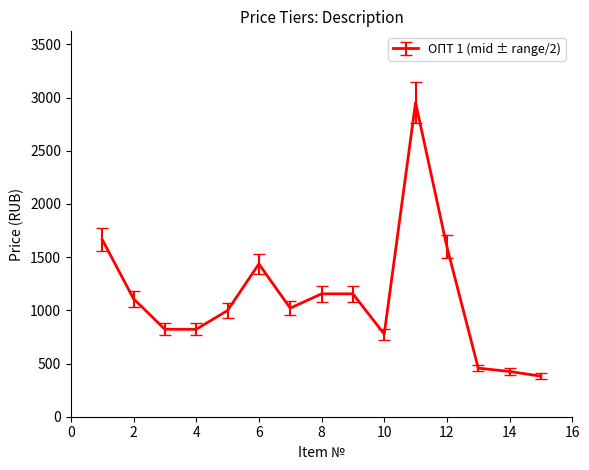

What is the difference between the maximum and minimum values?

2572.4